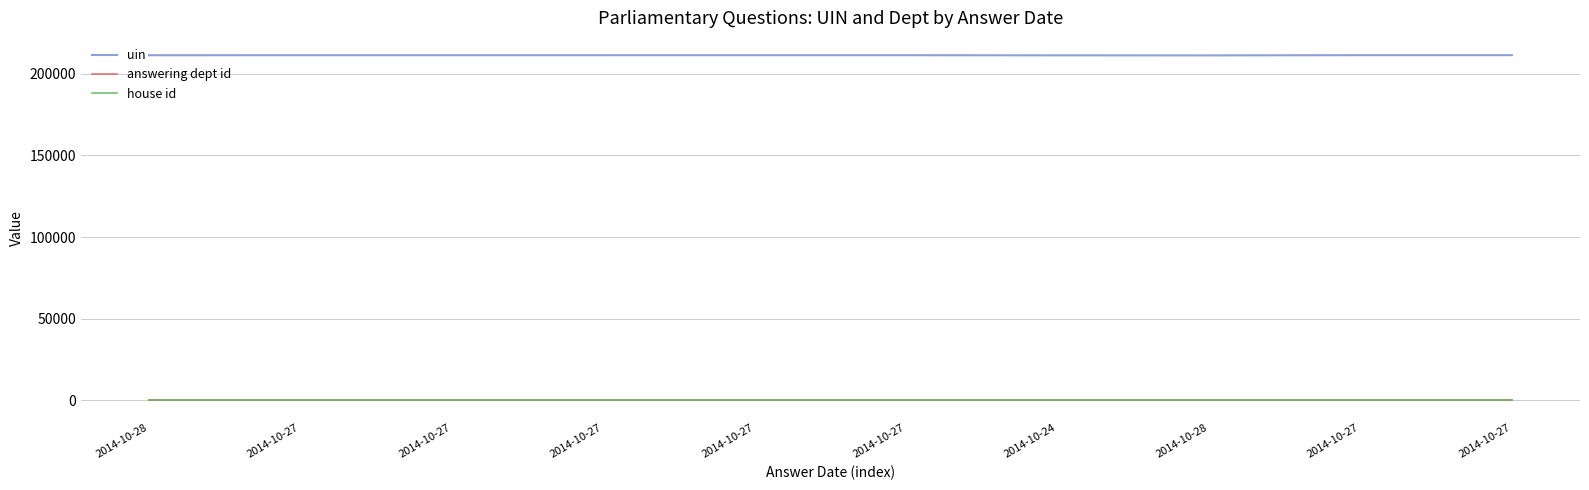

What are all the series names shown in the legend?

uin, answering dept id, house id